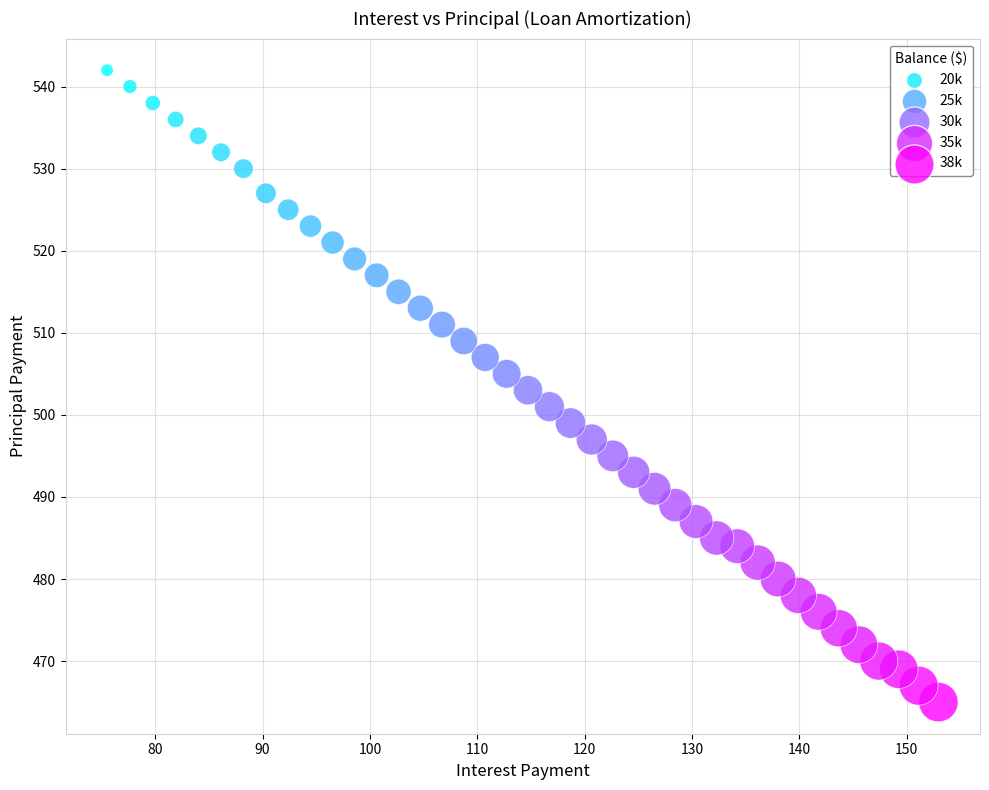

What is the range of Y values (max minus min)?

77